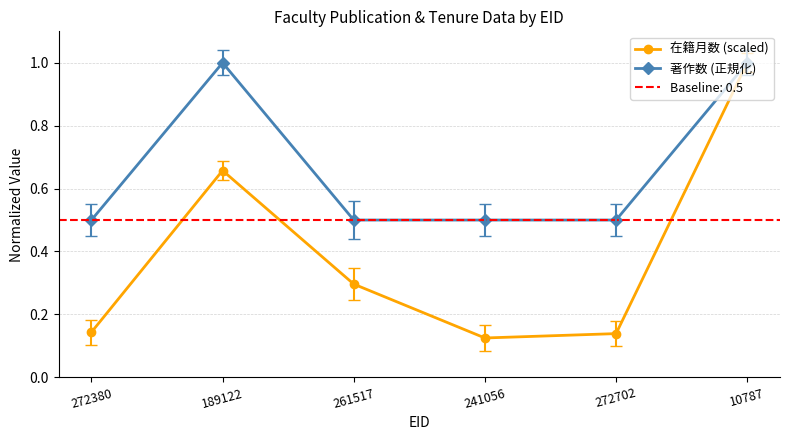

Count the 著作数 (正規化) values in the range 0 to 1.

6